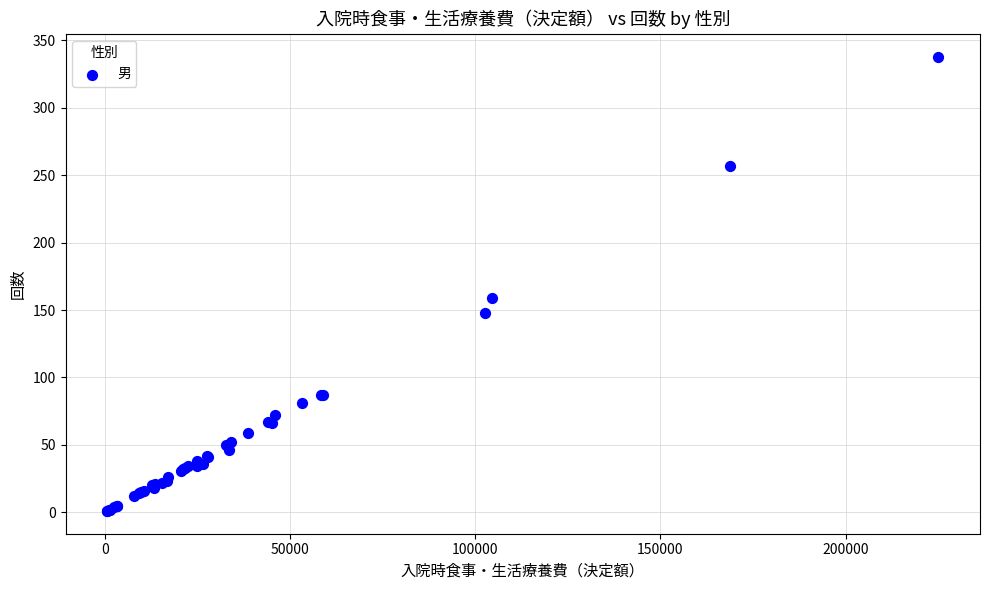

What Y value in the scatter plot is closest to 169?

159